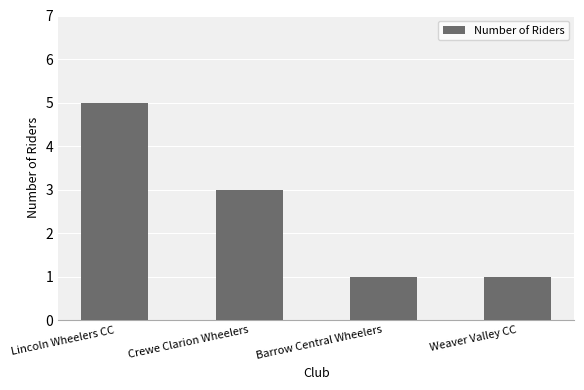

What is the label of the 1st bar from the right?

Weaver Valley CC